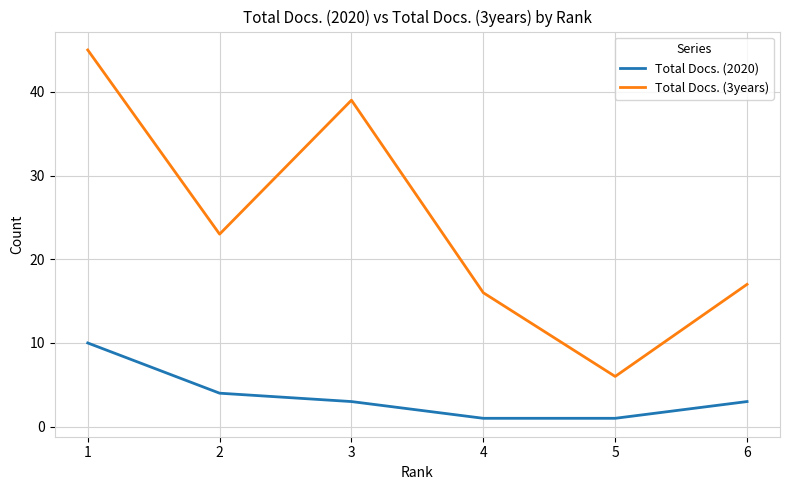

Rank the series by their maximum value, from highest to lowest.

Total Docs. (3years), Total Docs. (2020)